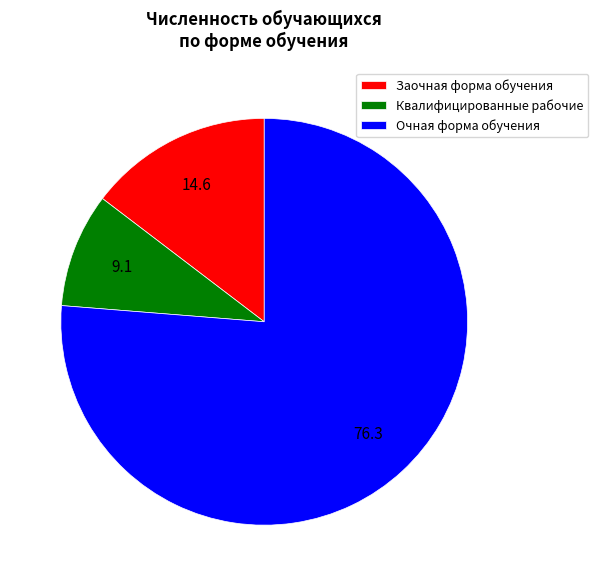

Which has a higher value, Заочная форма обучения or Квалифицированные рабочие?

Заочная форма обучения